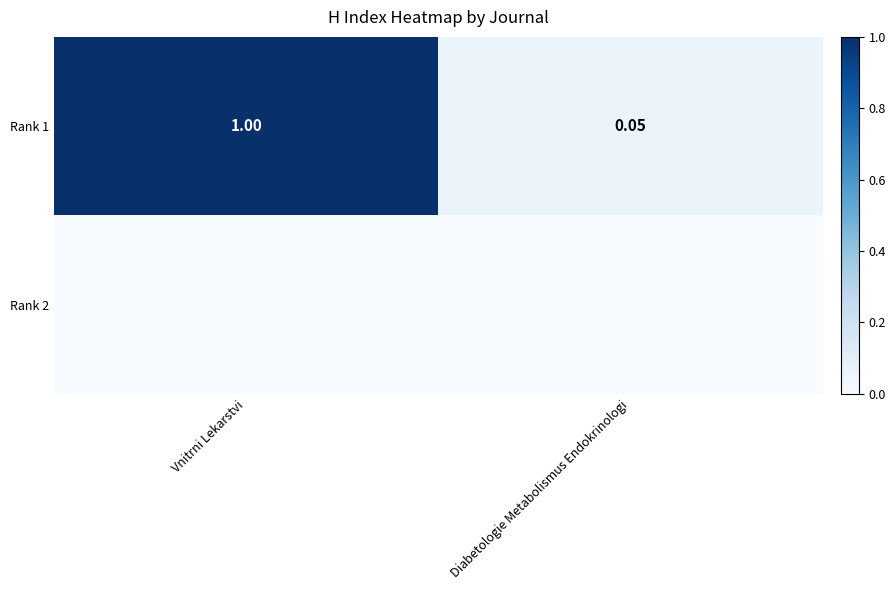

Which category has the highest value across all series?

Vnitrni Lekarstvi